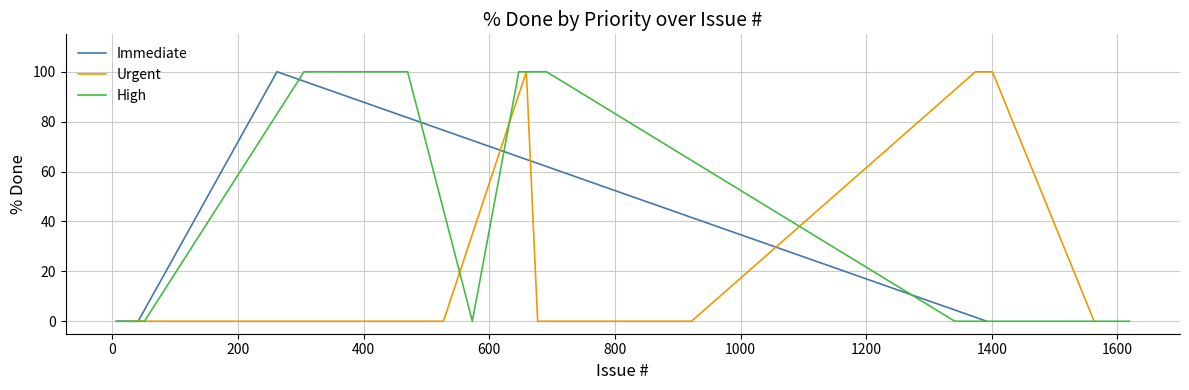

What is the maximum value for Immediate?

100